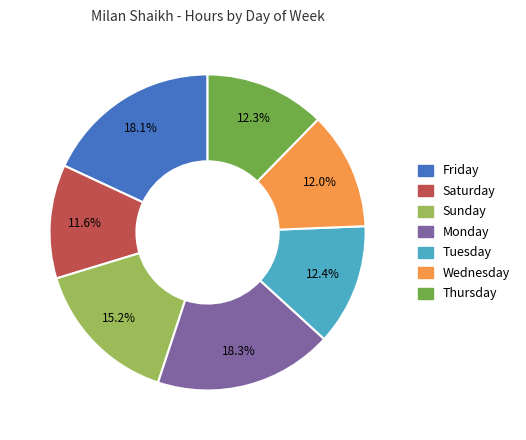

Does any single category account for the majority?

No